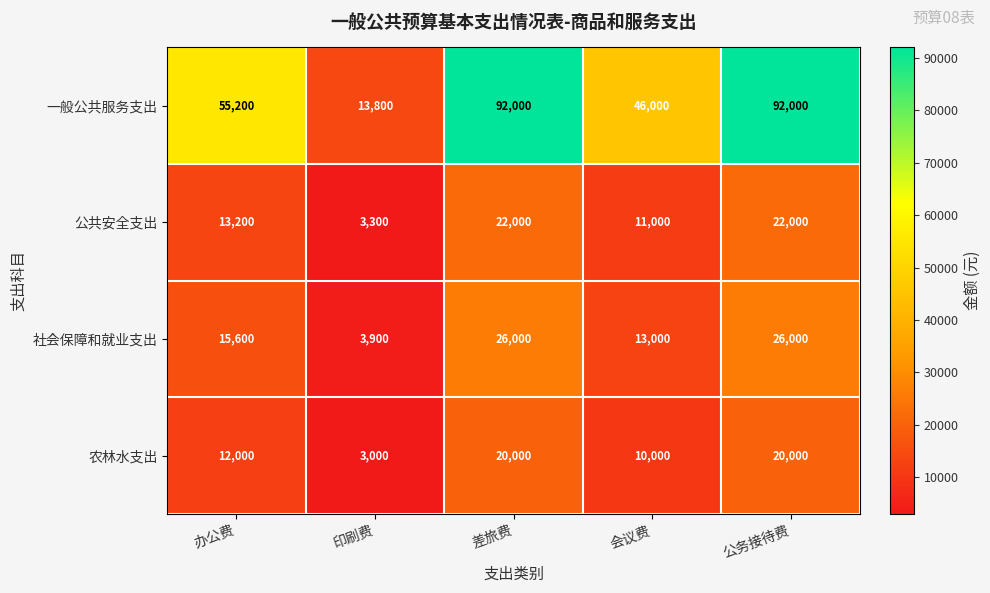

What is the difference between the highest and lowest values at 差旅费?

72000